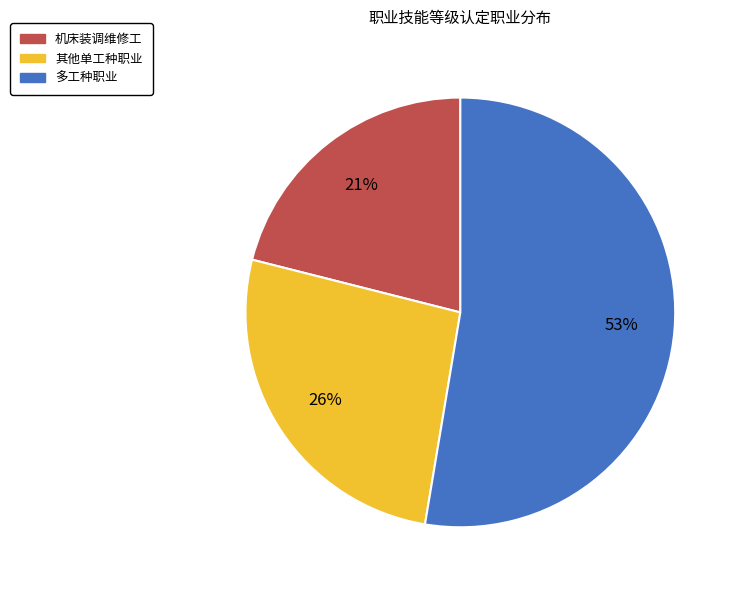

The 其他单工种职业 slice represents 13% of the pie. True or false?

False